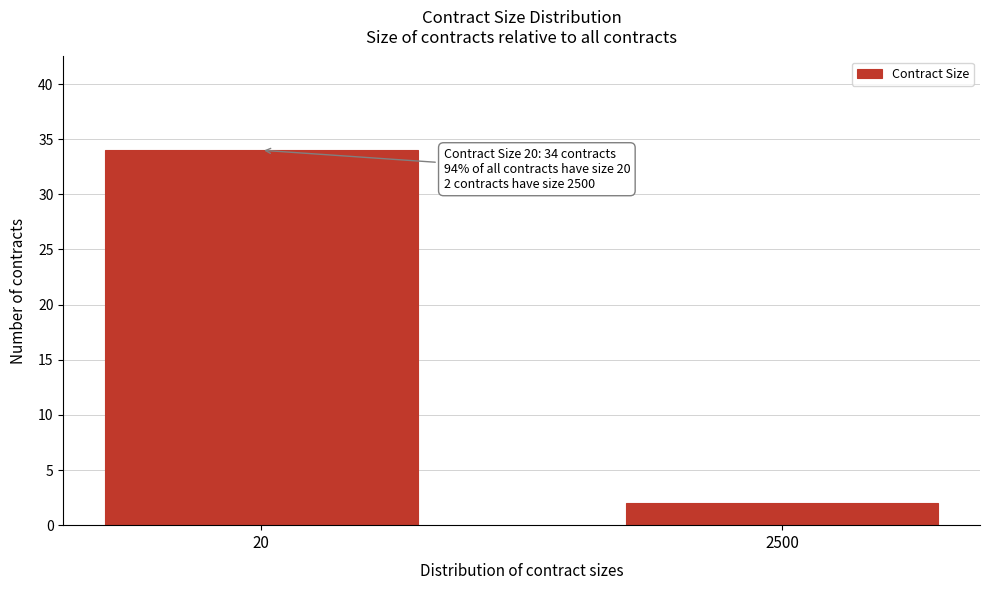

Reading left to right, transcribe all the data shown in this chart.

34	2